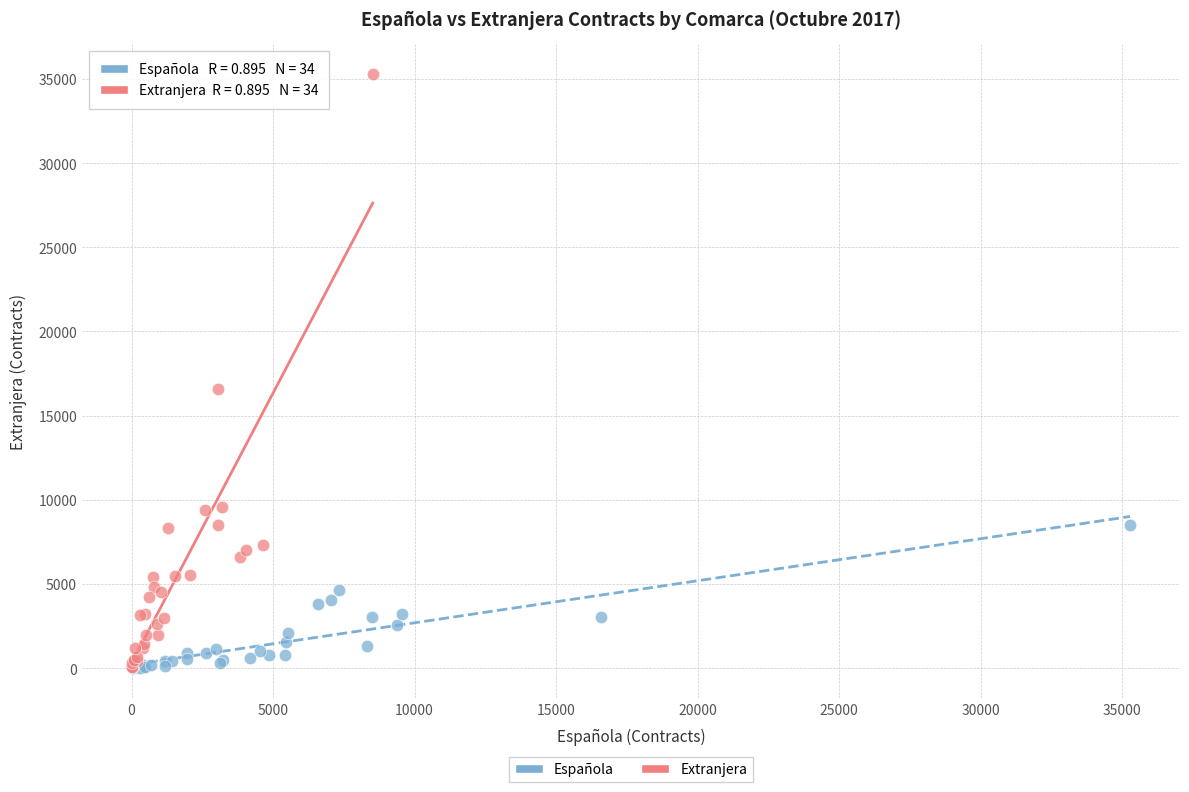

Which series contains the highest Y value?

Extranjera